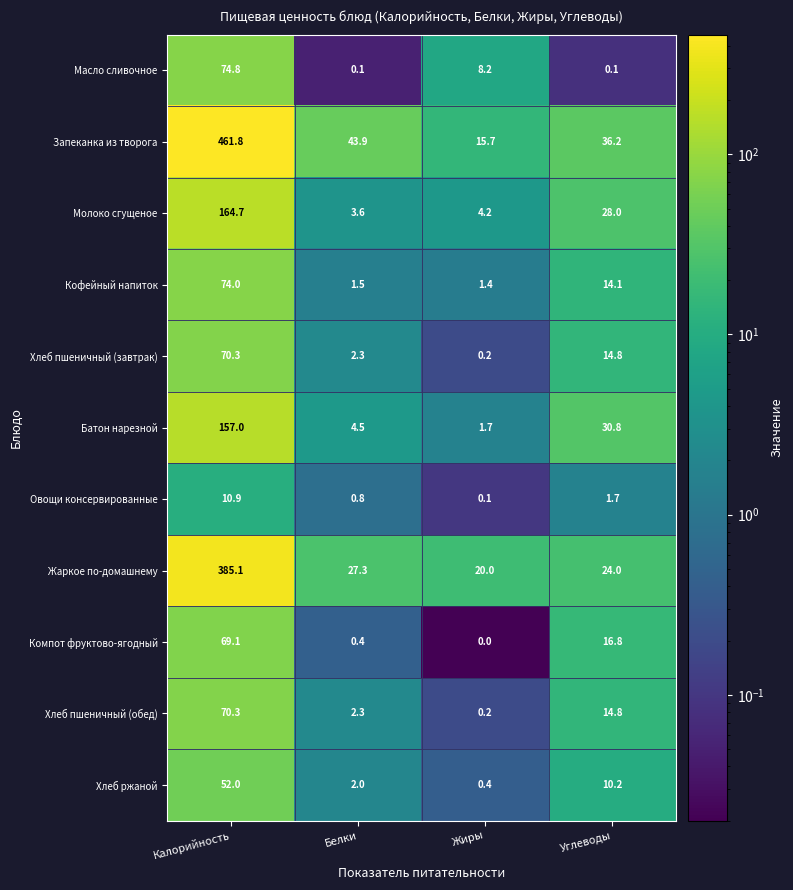

What is the difference between the second highest and minimum values in the Компот фруктово-ягодный series?

16.8